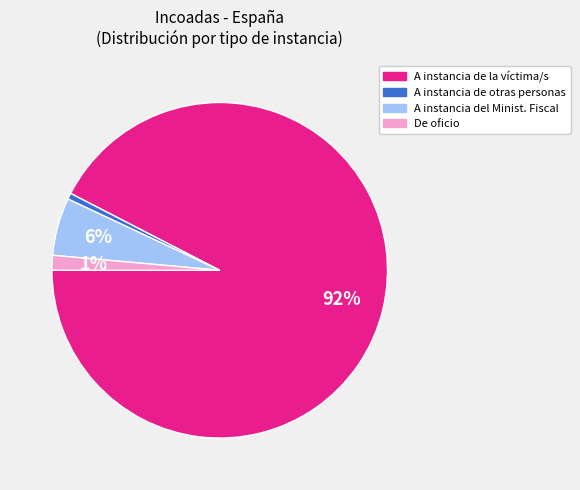

To the nearest percent, what percentage of the pie is A instancia de la víctima/s?

92%